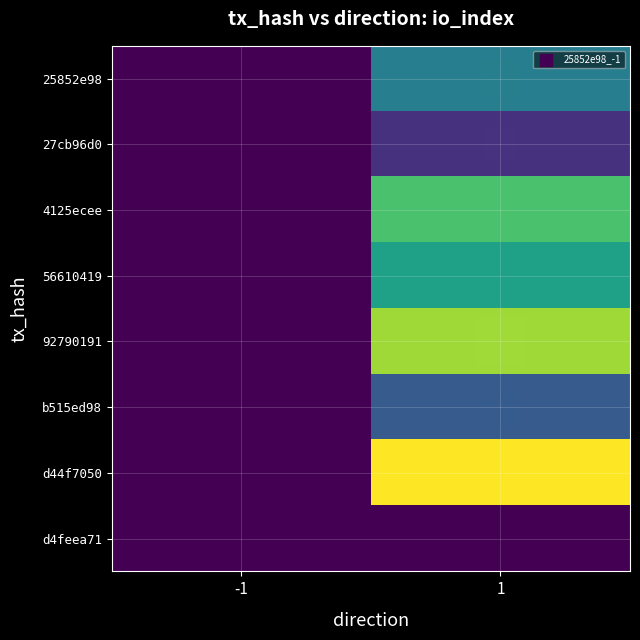

Reading left to right, what are all the values shown in this chart?

25852e98: -1=0	1=3
27cb96d0: -1=0	1=1
4125ecee: -1=0	1=5
56610419: -1=0	1=4
92790191: -1=0	1=6
b515ed98: -1=0	1=2
d44f7050: -1=0	1=7
d4feea71: -1=0	1=0